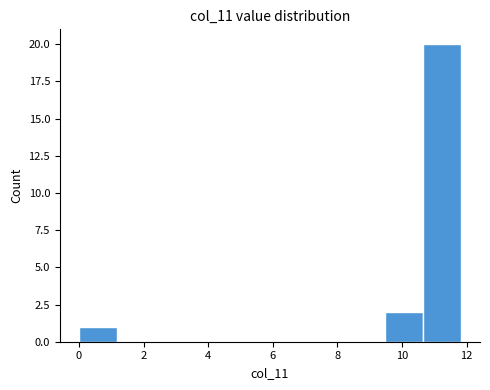

Over which range of the x-axis is the bar tallest?

10.6 to 11.8